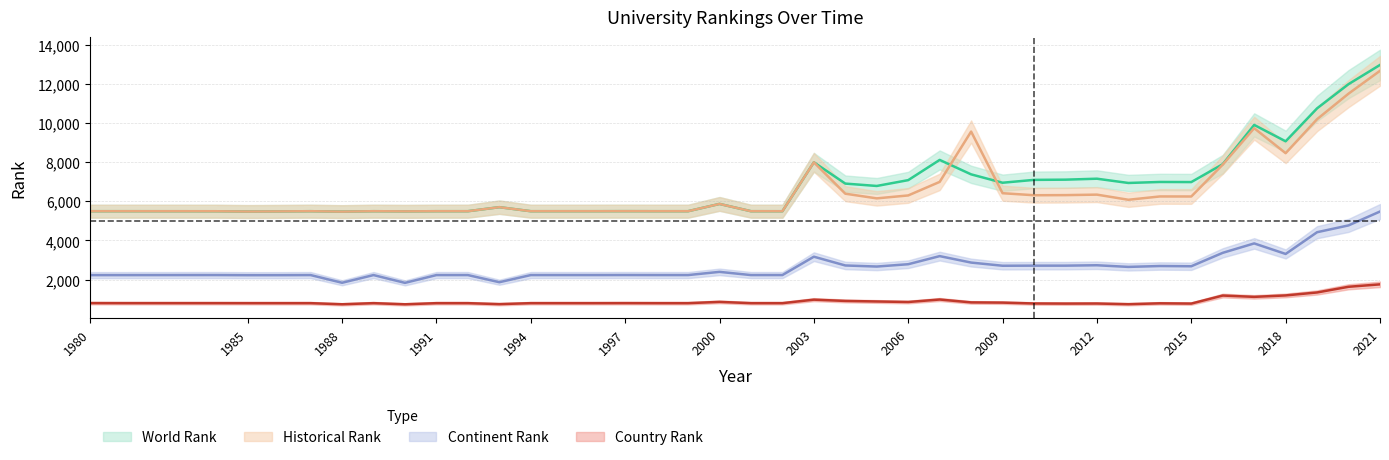

At 2006, list the series in order from largest to smallest.

world rank, historical rank, continent rank, country rank